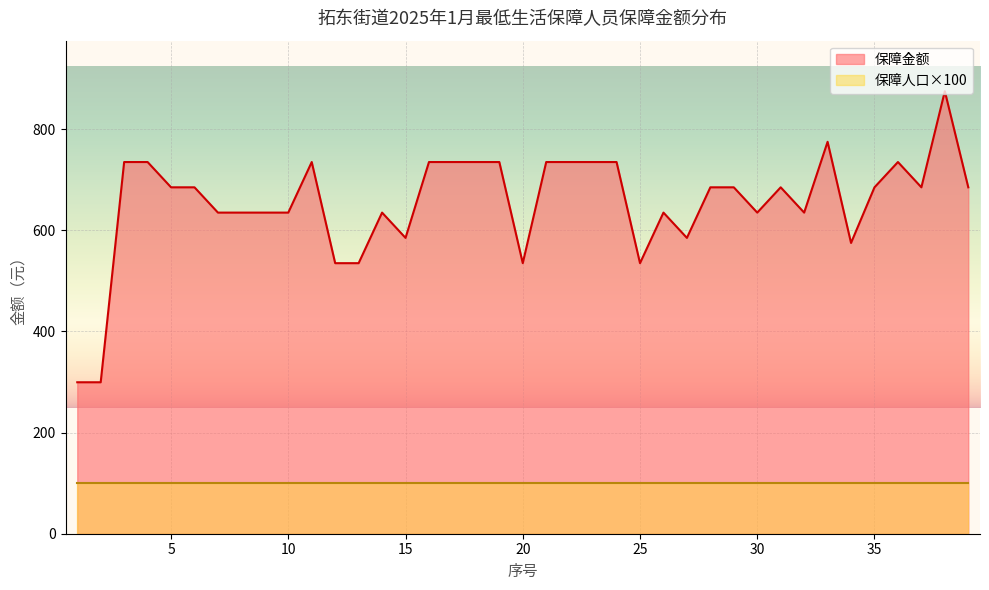

What is the difference between the maximum and second lowest values?

575.5